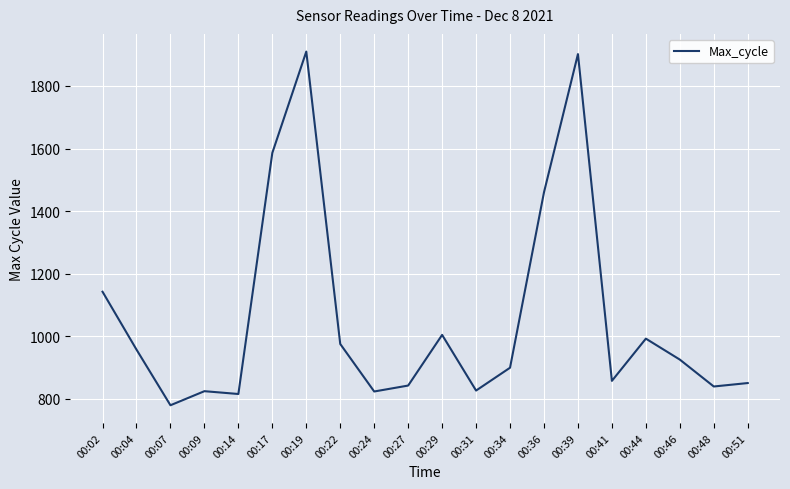

Read the value at 00:48, to the nearest 50.

850